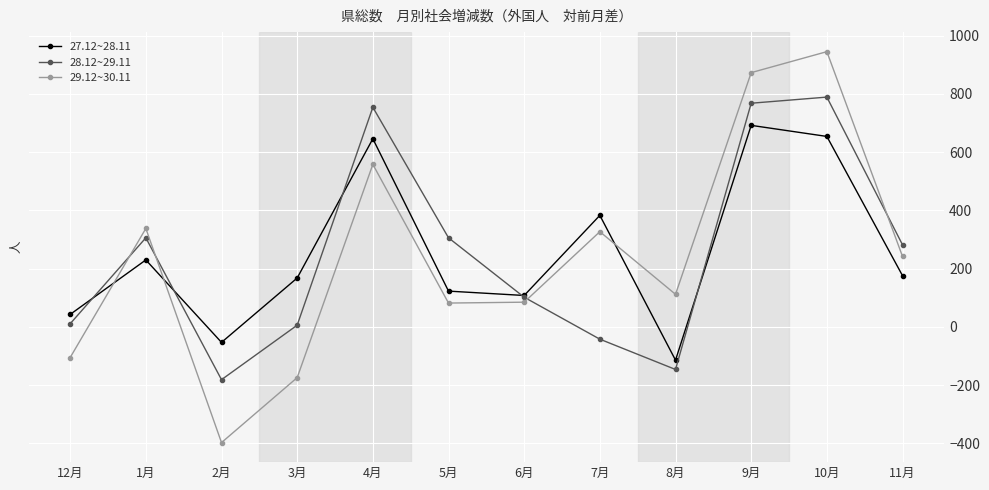

Which series has the largest range (max minus min)?

29.12~30.11